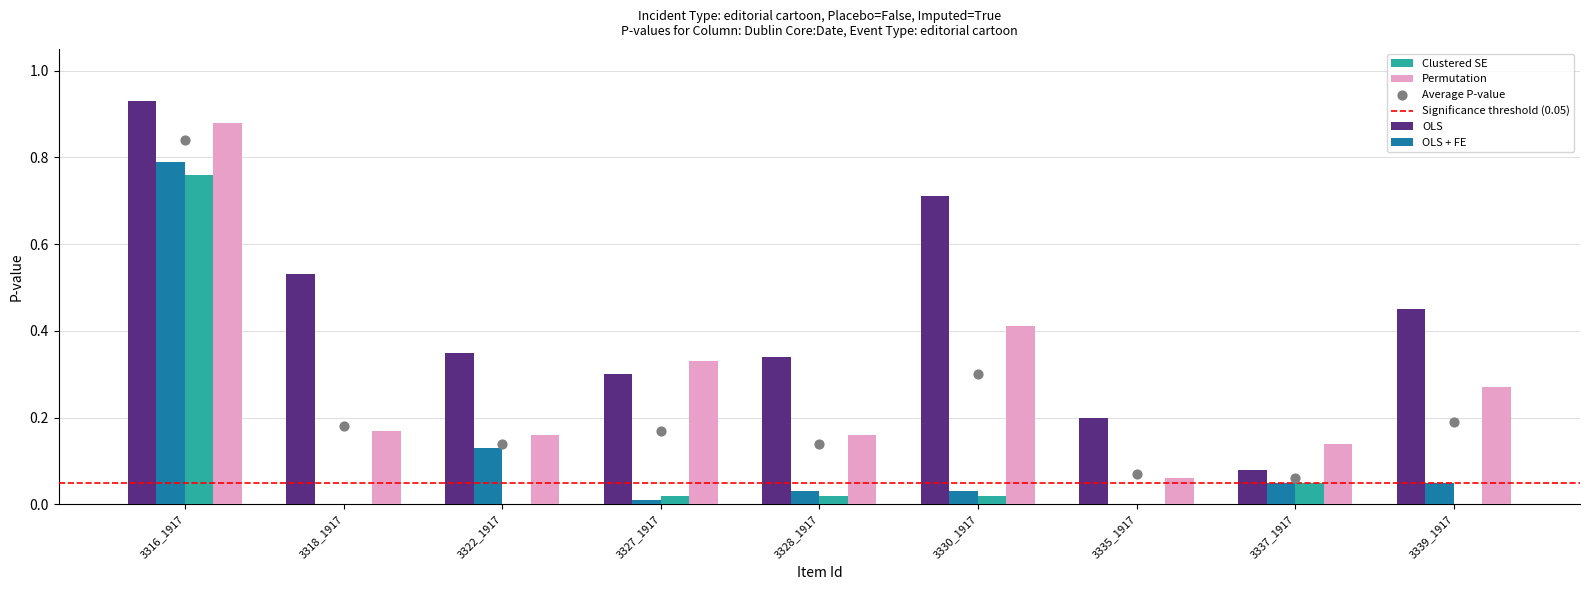

What are all the series names shown in the legend?

OLS, OLS + FE, Clustered SE, Permutation, Average P-value